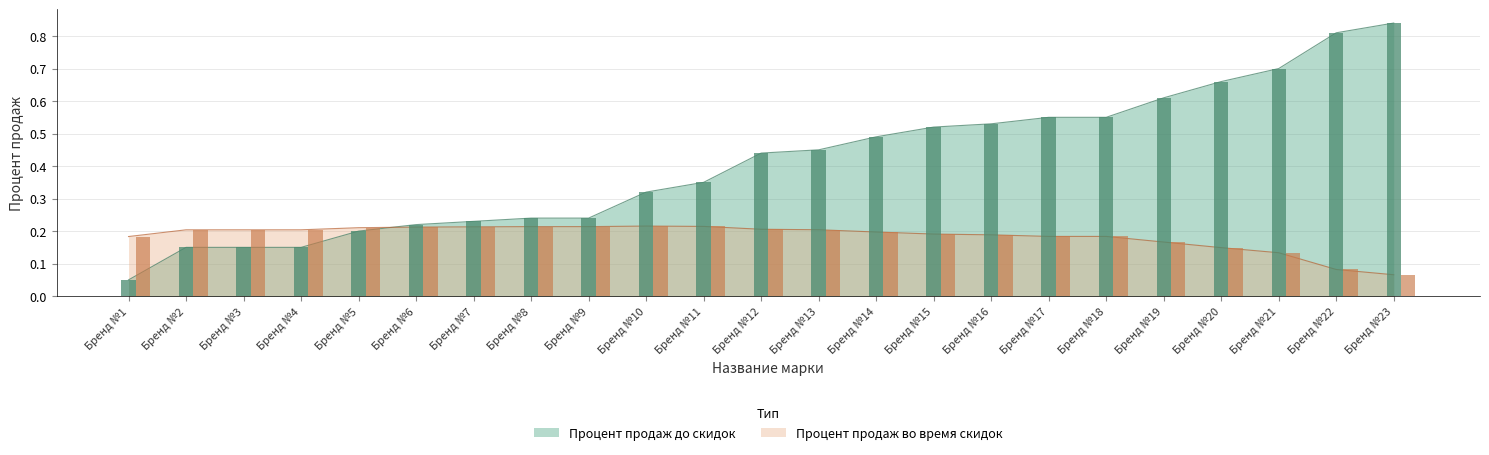

What is the spread (max minus min) of values at Бренд №3?

0.1